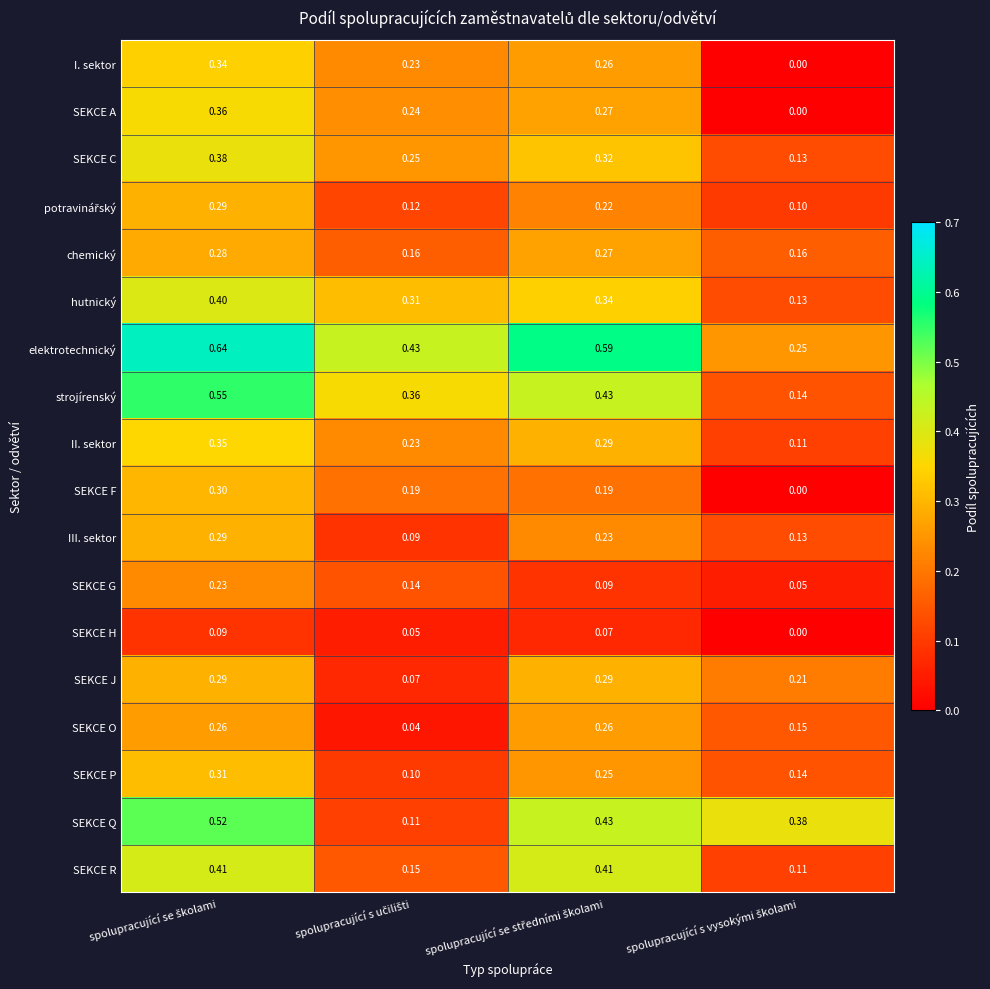

Which series has the largest total across all categories?

elektrotechnický